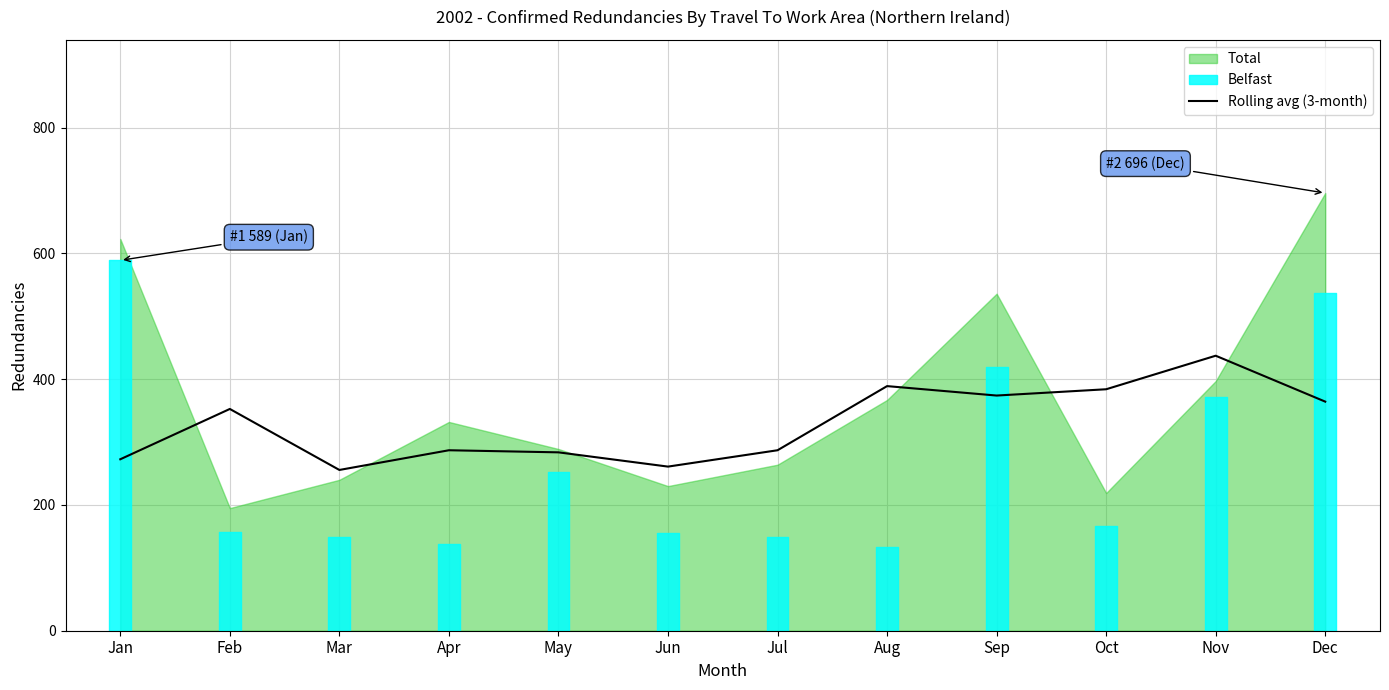

What value does the data have at Jul?

287.0